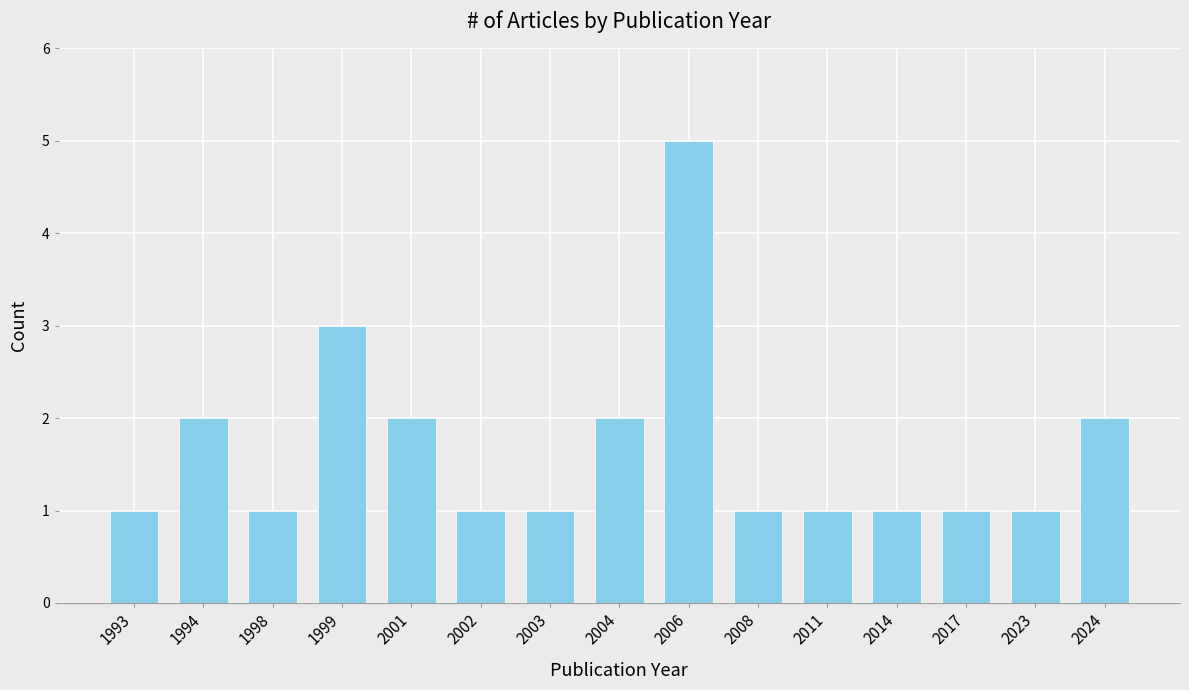

Between 1993 and 2024, which is larger?

2024